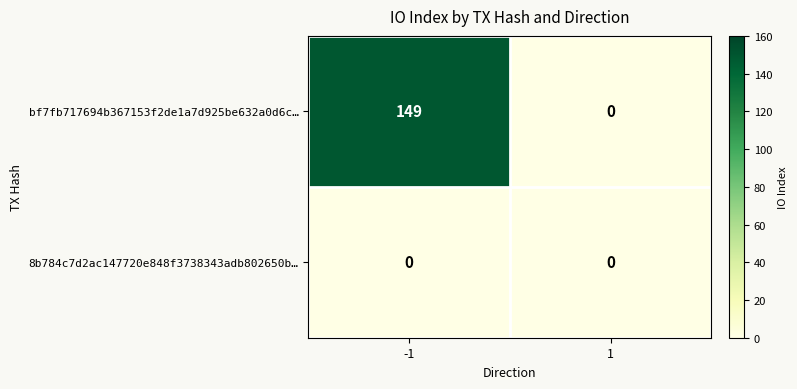

What is the total value across all series at -1?

149